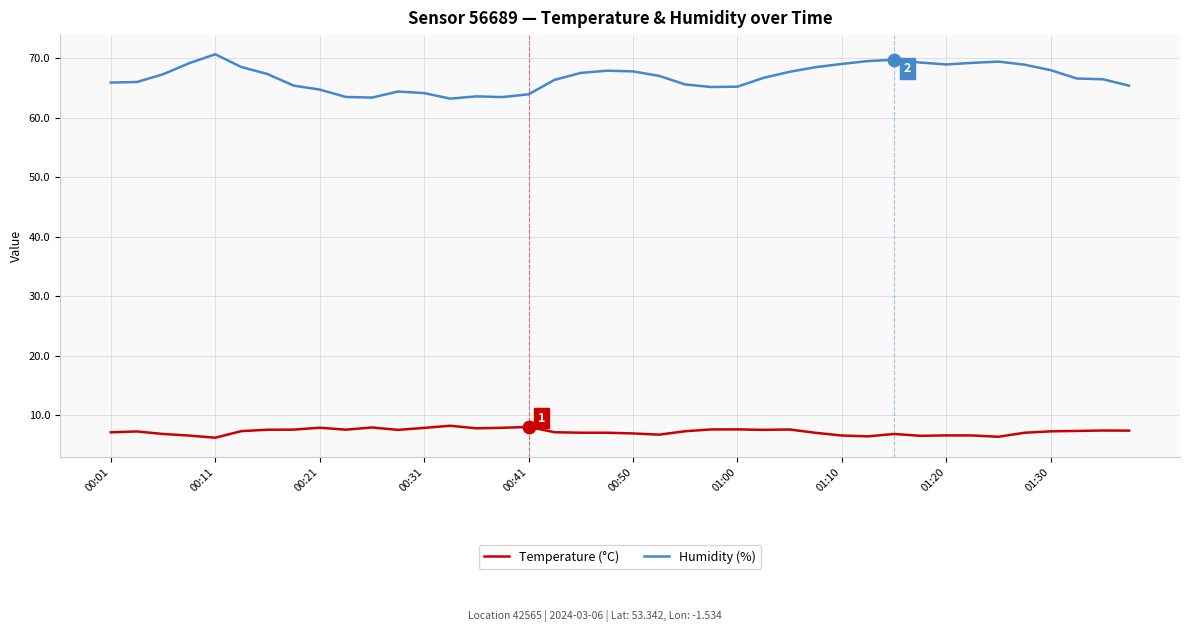

Which series has the largest total across all categories?

Humidity (%)